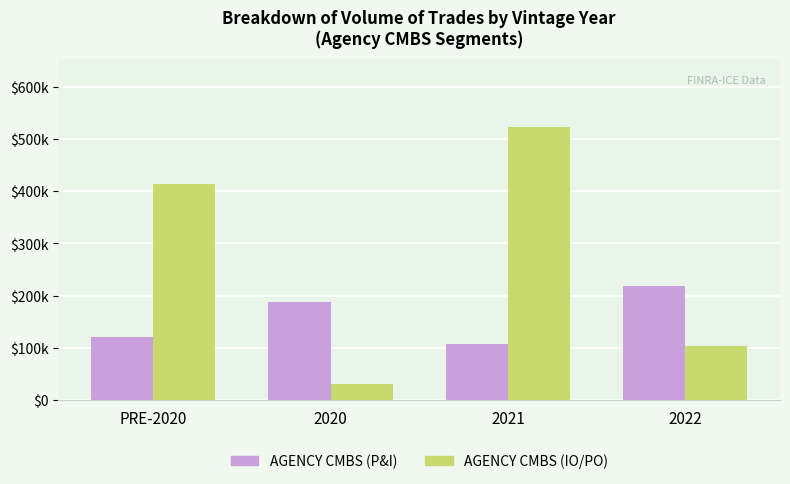

At which label does AGENCY CMBS (IO/PO) reach its peak?

2021